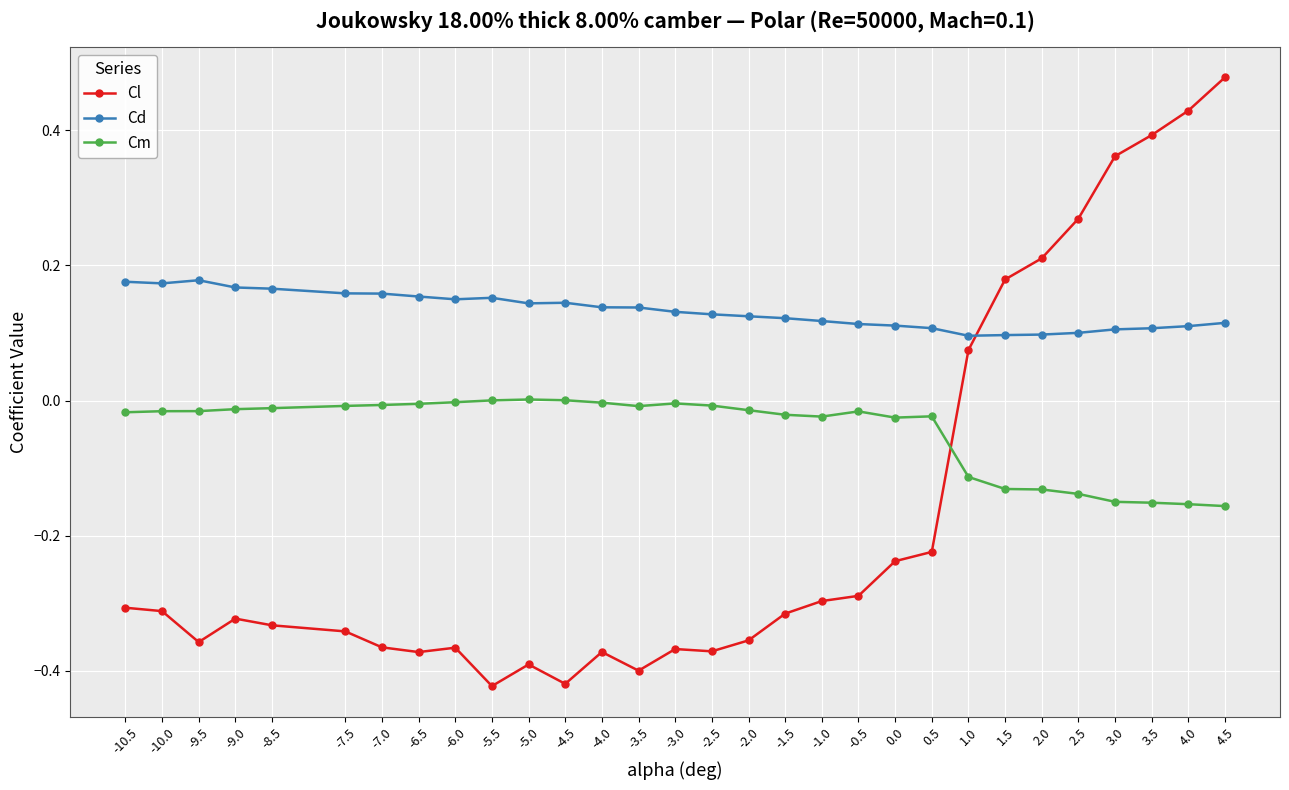

Where is the first local minimum for Cl?

-9.5